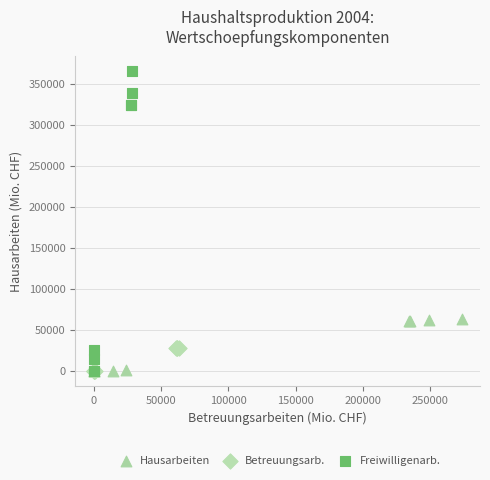

Which series has the largest Y range (max minus min)?

Freiwilligenarb.